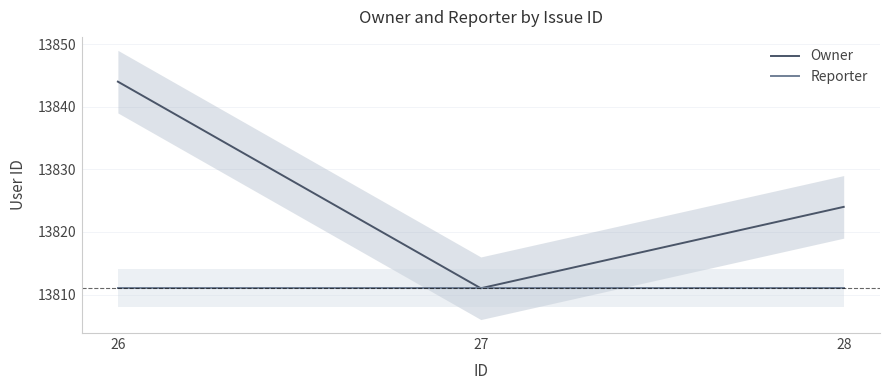

Which series has the largest range (max minus min)?

Owner